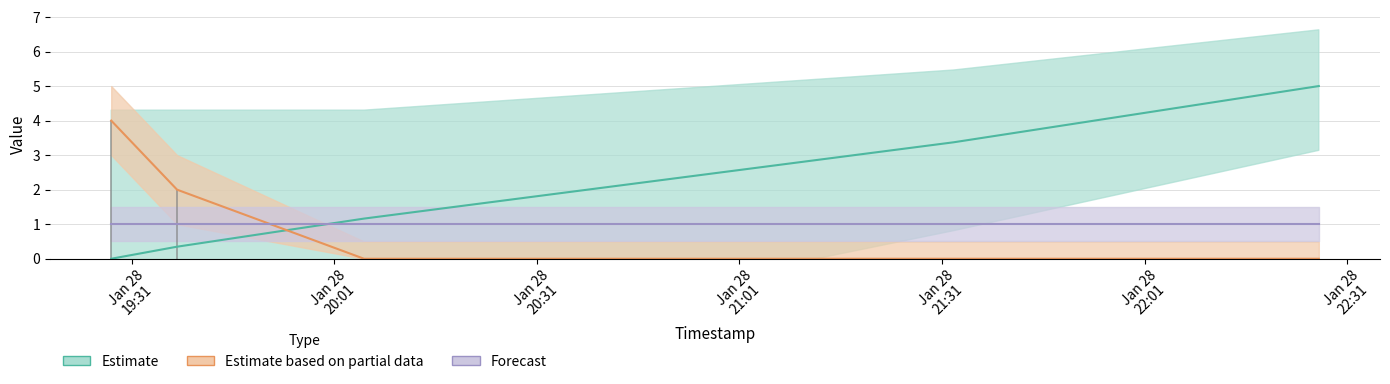

At which category is the sum across all series the highest?

2018-01-28 22:26:48